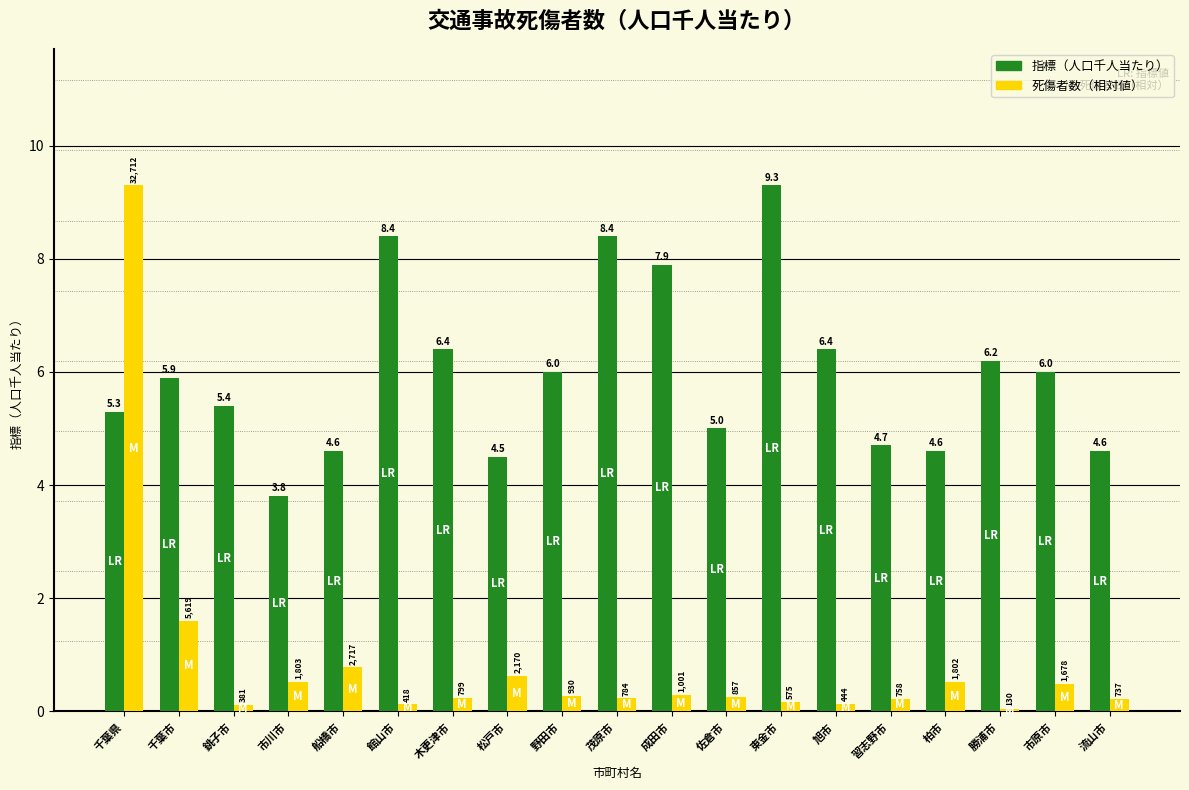

Read the 指標（人口千人当たり） value at 流山市.

4.6